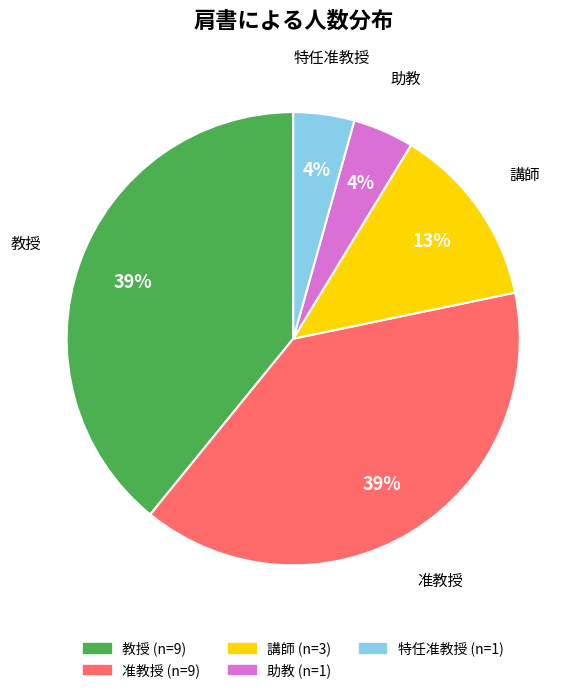

Approximately how many times larger is the value at 特任准教授 compared to 助教?

1.0